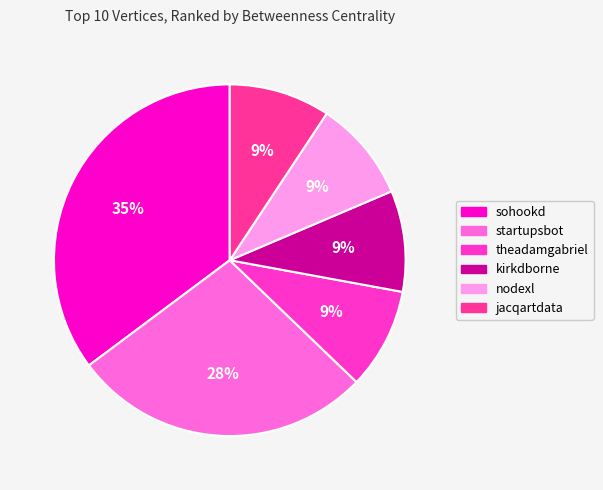

Does any single category account for the majority?

No